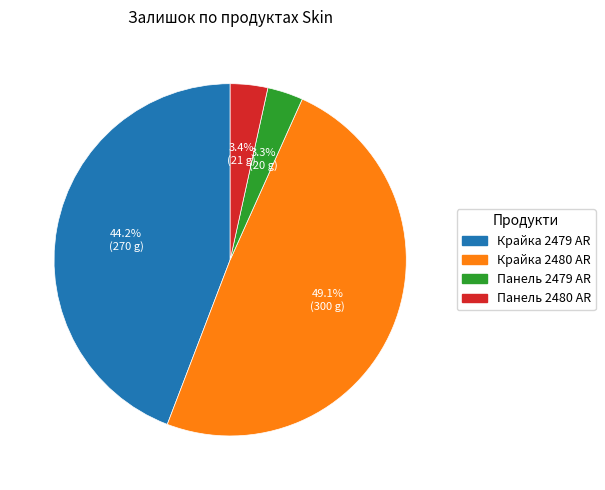

Does any single category account for the majority?

No